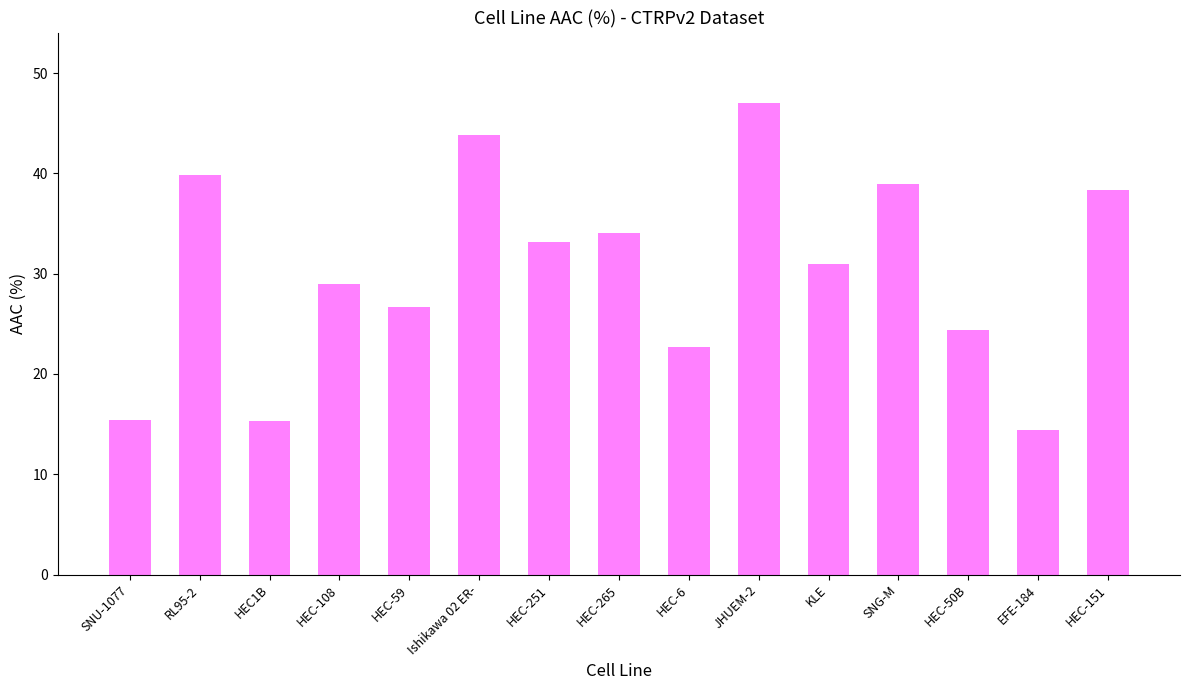

What is the minimum value shown in the chart?

14.4